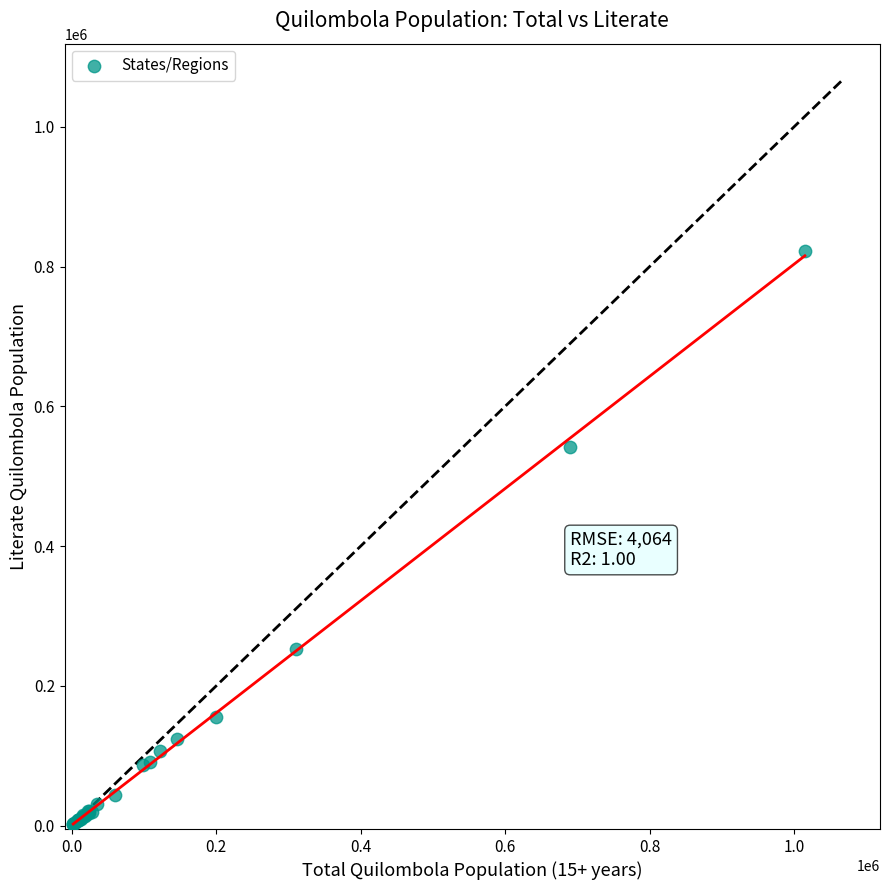

What Y value in the scatter plot is closest to 412007?

541313